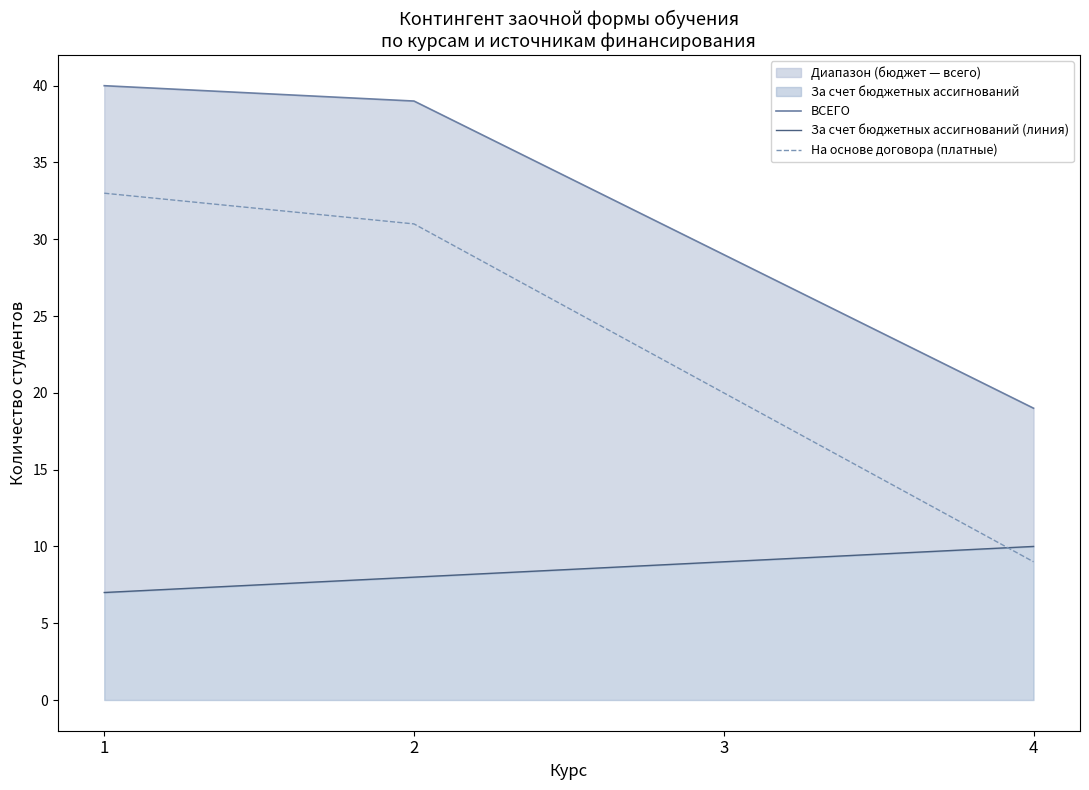

At which category is the sum across all series the highest?

1